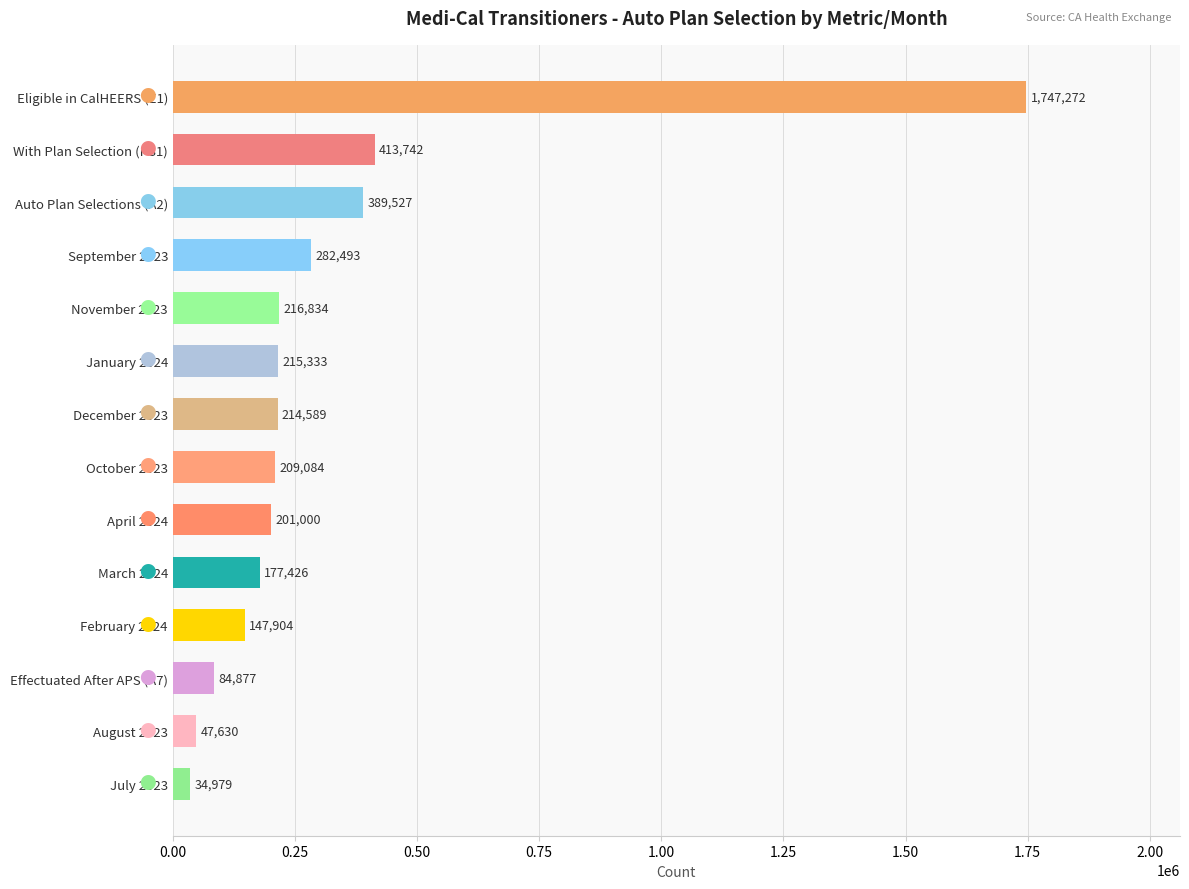

Rank the categories by value from highest to lowest.

Eligible in CalHEERS (E1), With Plan Selection (PS1), Auto Plan Selections (A2), September 2023, November 2023, January 2024, December 2023, October 2023, April 2024, March 2024, February 2024, Effectuated After APS (A7), August 2023, July 2023